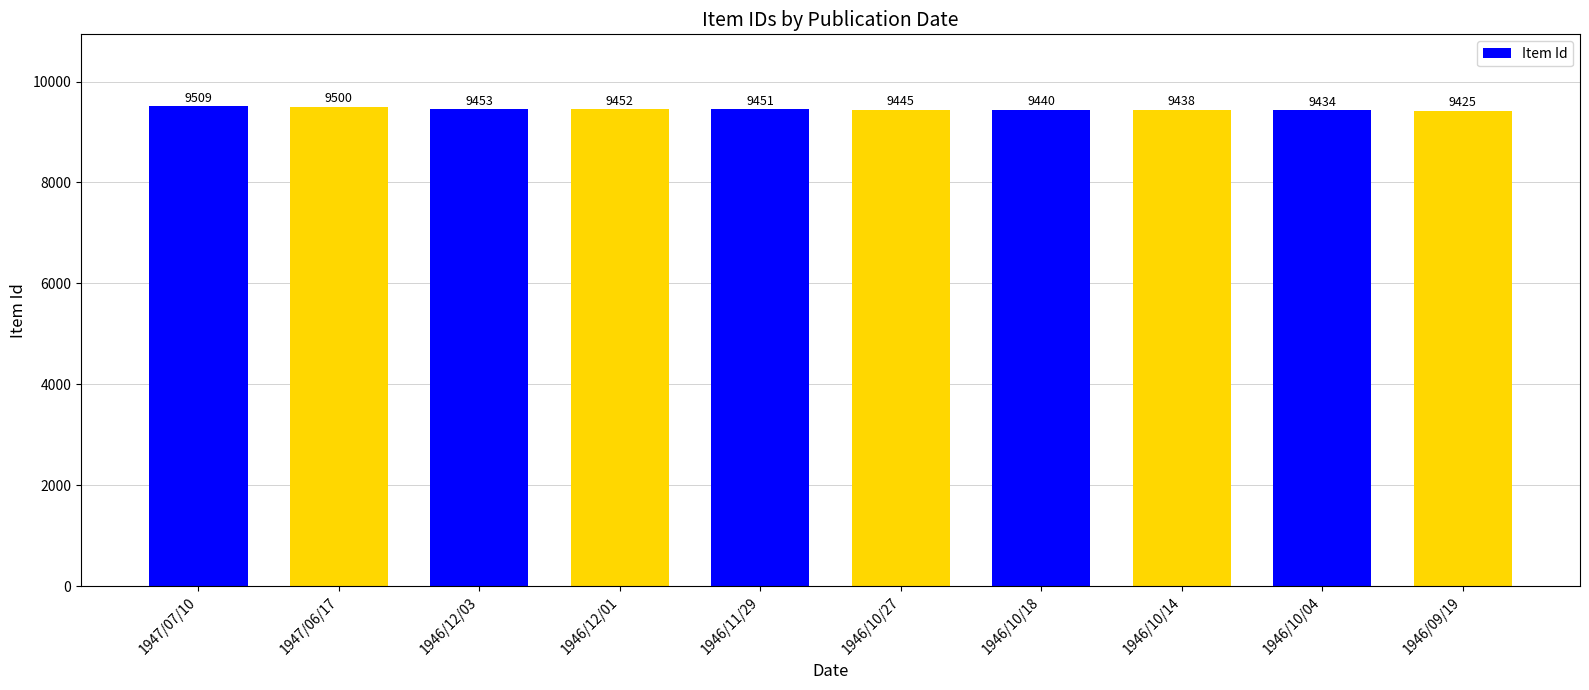

List the labels in order of value, largest first.

1947/07/10, 1947/06/17, 1946/12/03, 1946/12/01, 1946/11/29, 1946/10/27, 1946/10/18, 1946/10/14, 1946/10/04, 1946/09/19